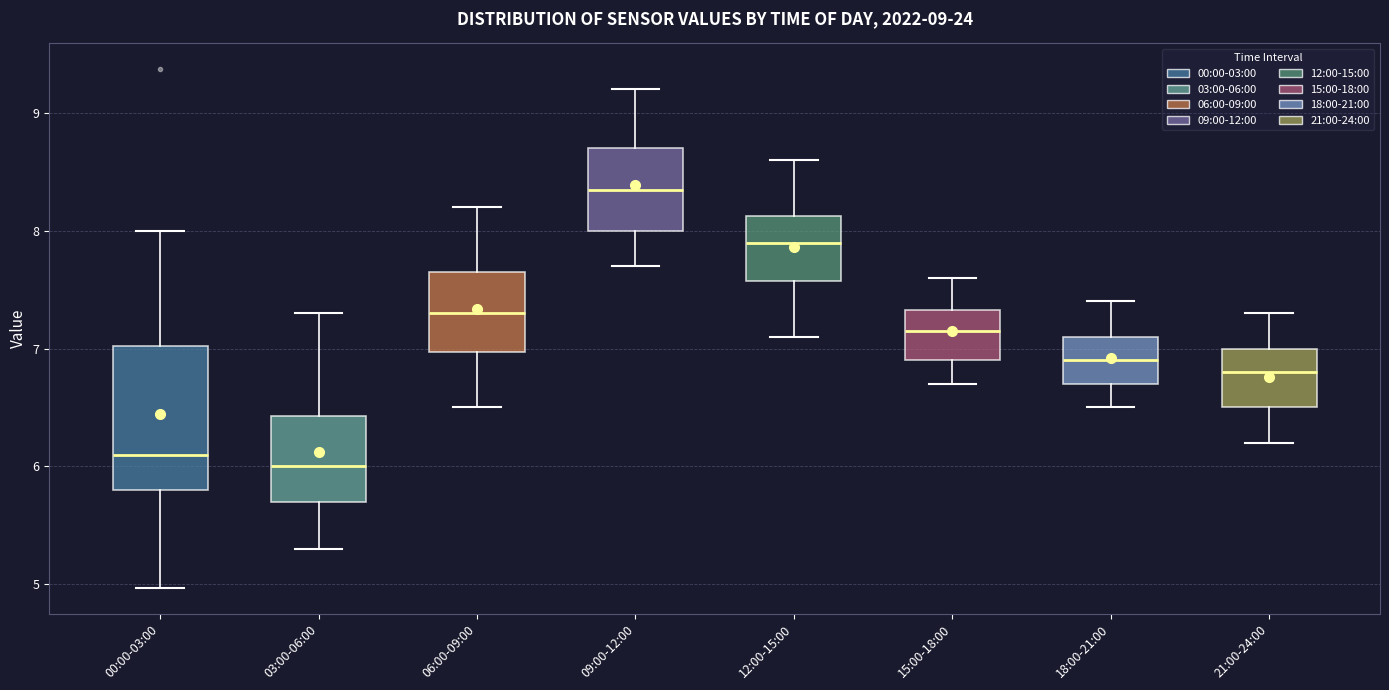

Which box has the highest median line?

09:00-12:00